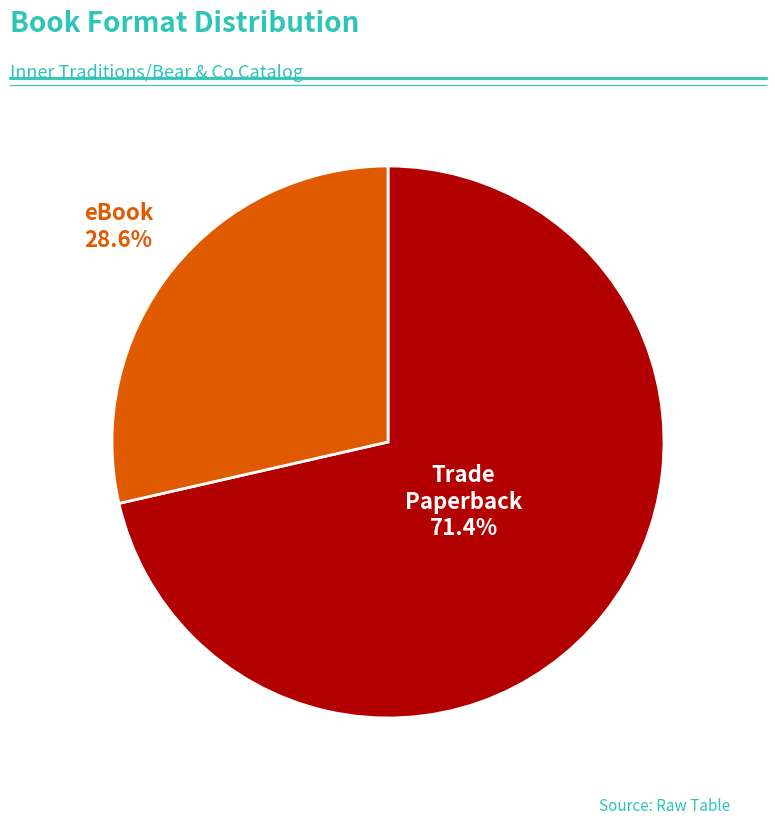

To the nearest percent, what is the average slice percentage?

50%